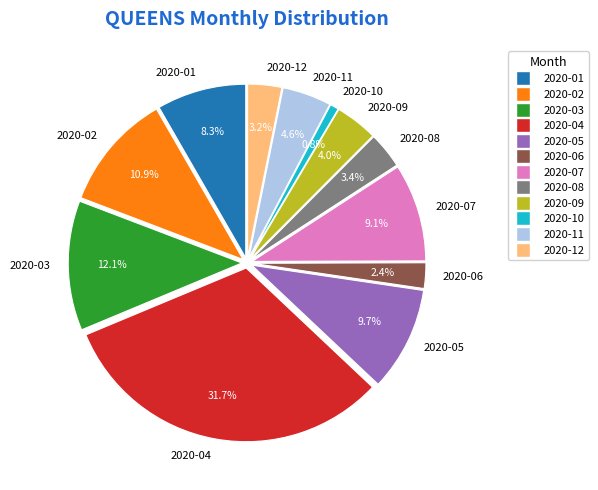

Approximately how many times larger is the value at 2020-04 compared to 2020-08?

9.4